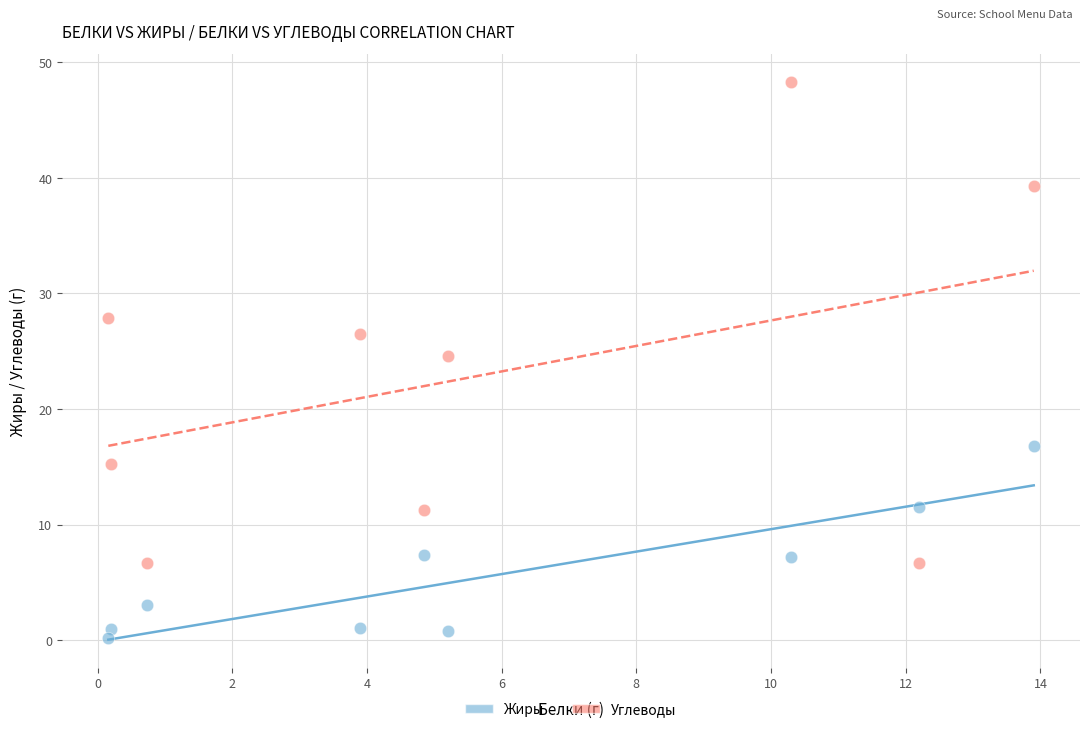

Across all series, what Y value is closest to 24?

24.6